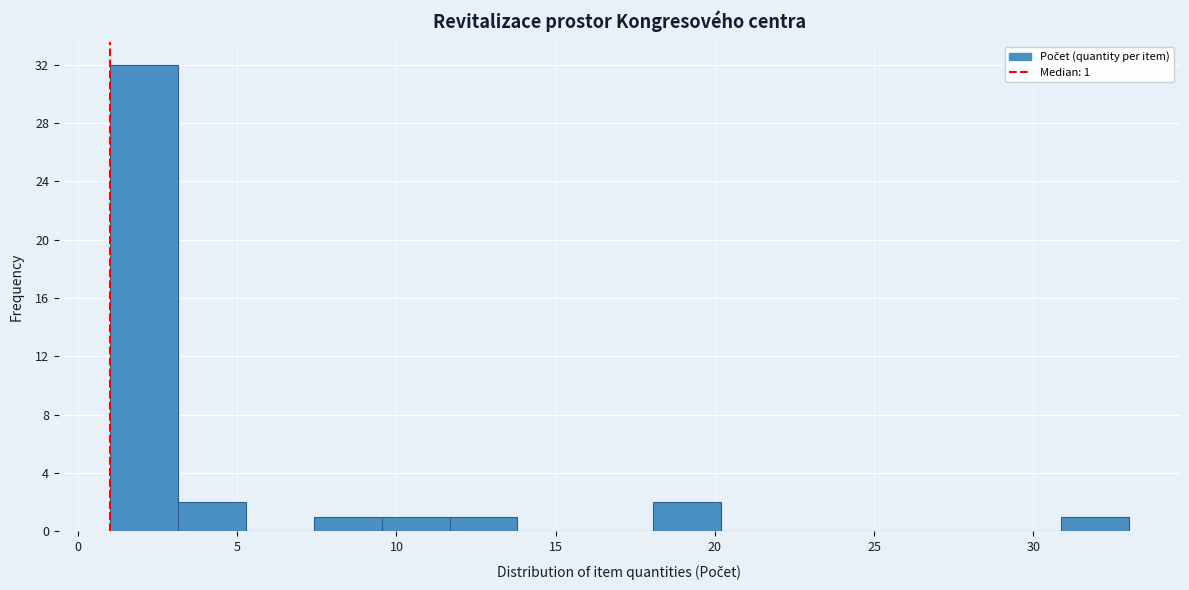

Which range on the x-axis has the tallest bar?

1.0 to 3.0